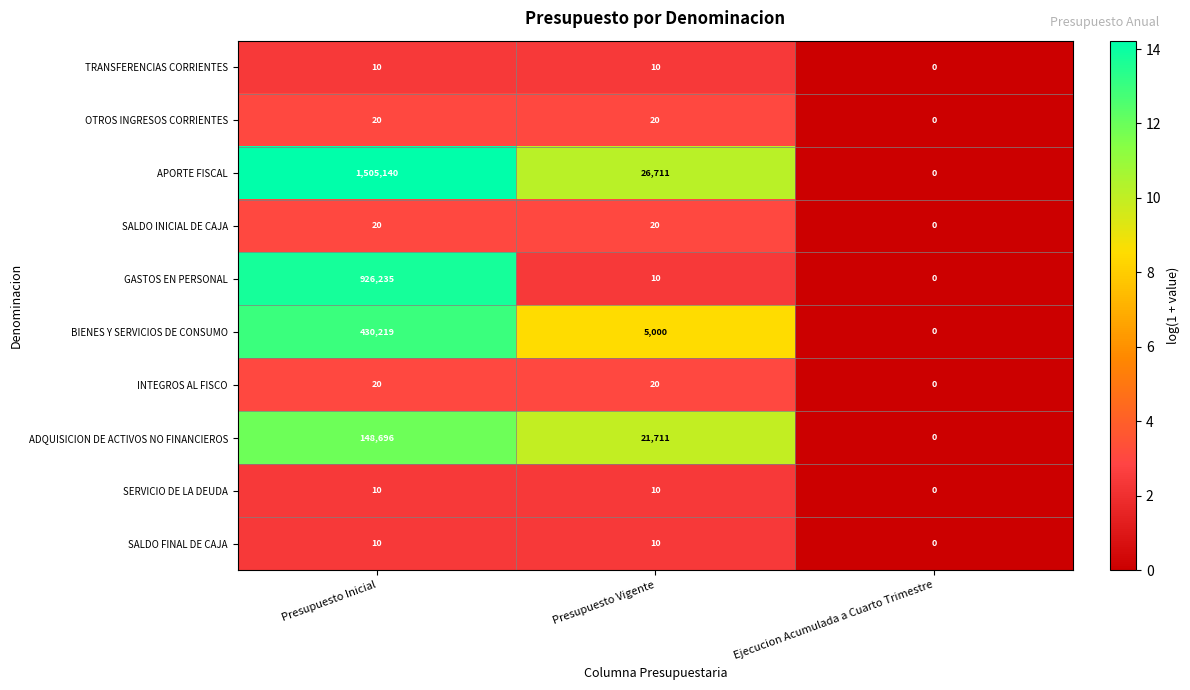

At how many categories does at least one series exceed 2?

2